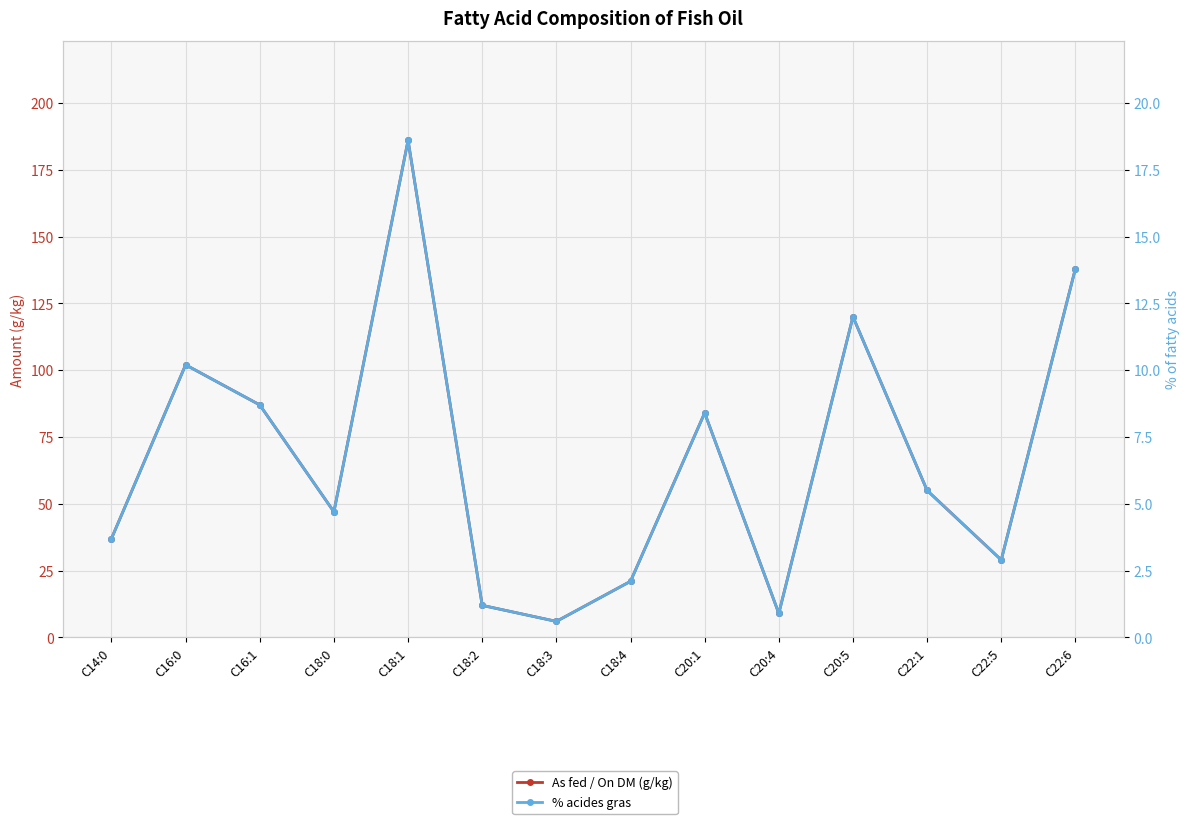

True or false: % acides gras and As fed / On DM (g/kg) intersect in this chart.

False